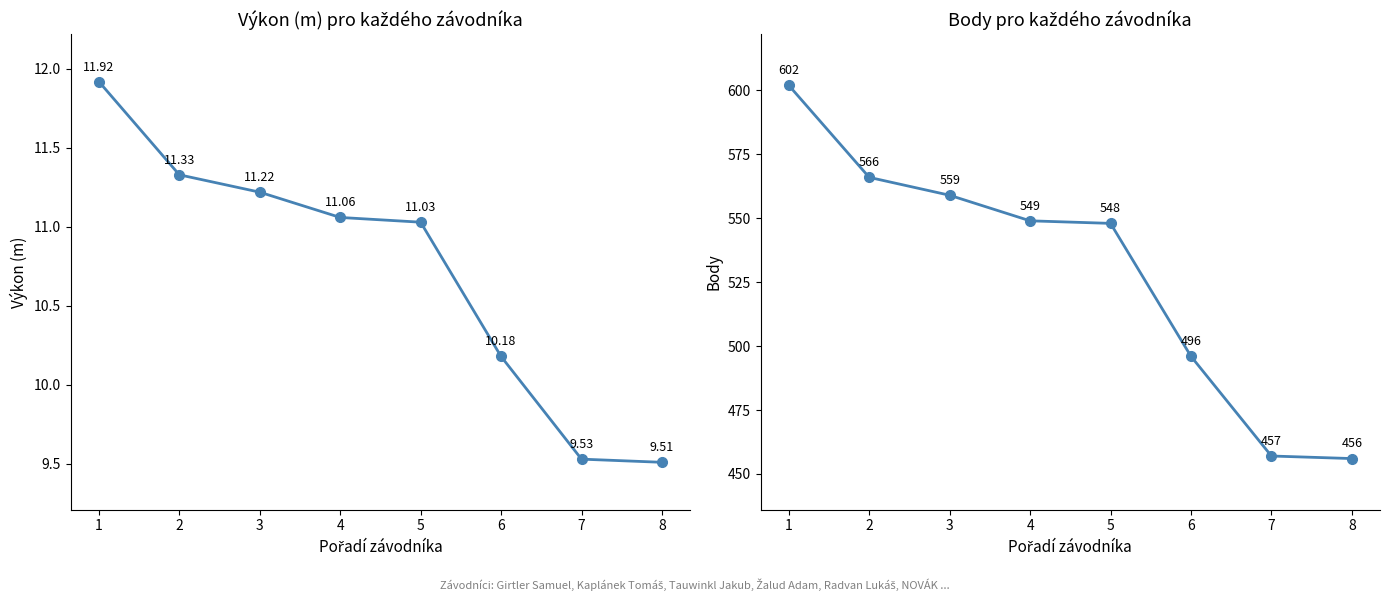

What is the difference between the Výkon values at 2 and 7?

1.8